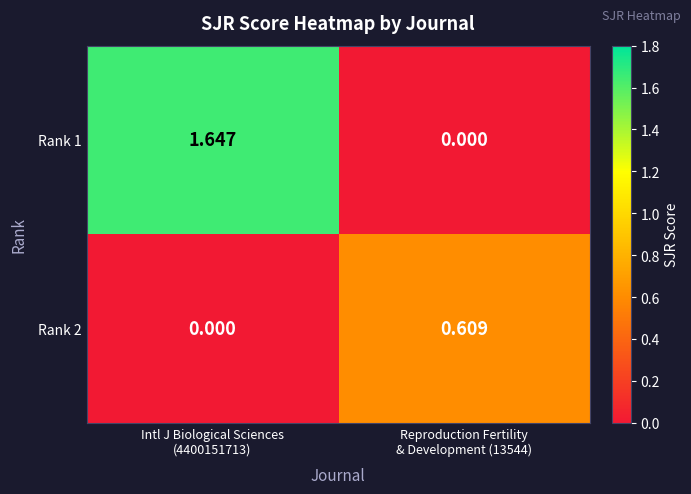

Which series has the widest spread of values?

Rank 1